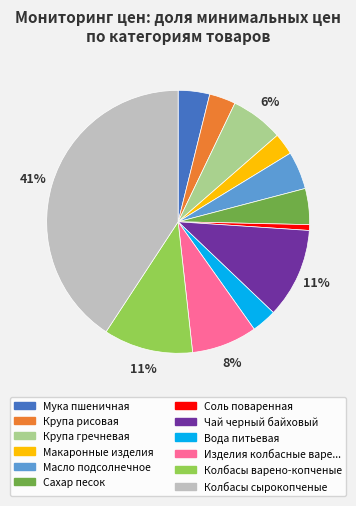

Does any single category account for the majority?

No